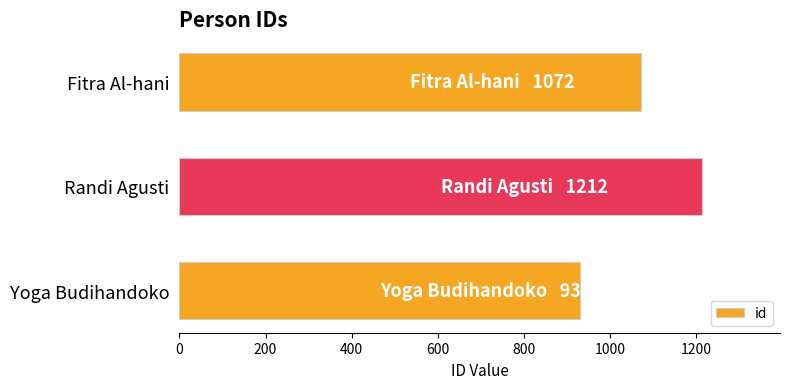

What is the greatest value displayed?

1212